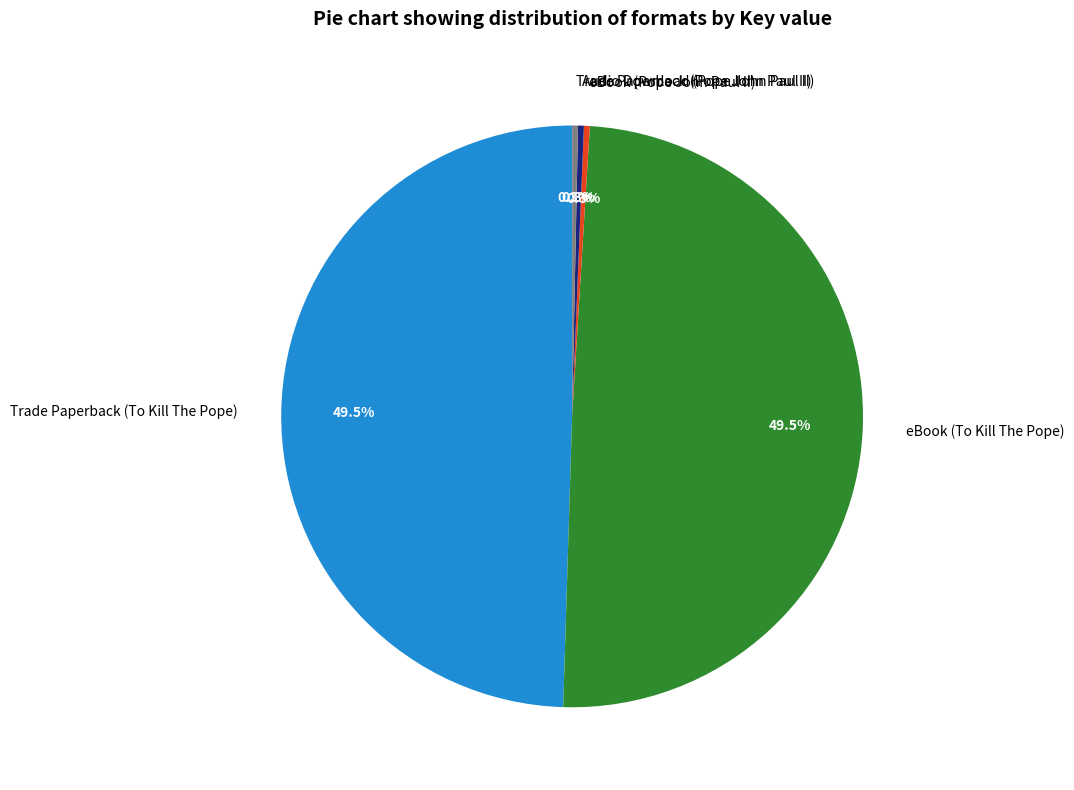

What is the total percentage of eBook (To Kill The Pope) and Trade Paperback (Pope John Paul II)?

49.8%